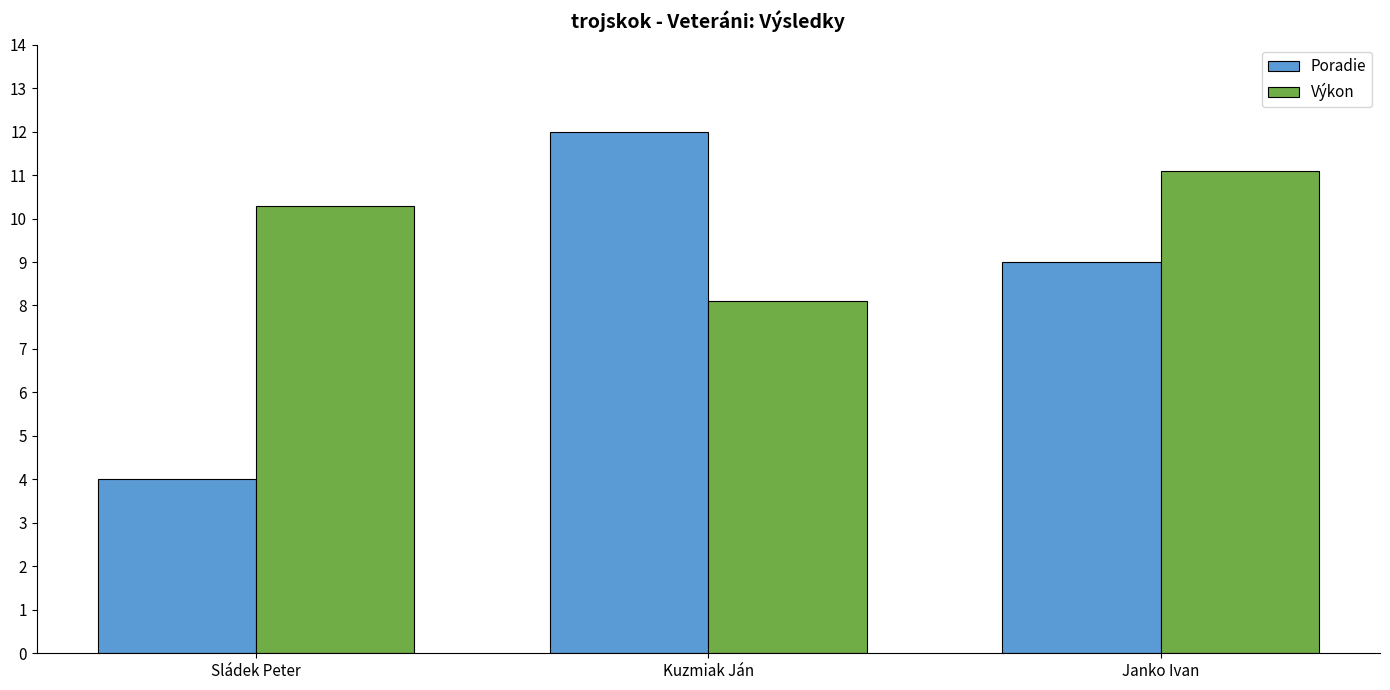

At which label is Výkon closest to 9?

Kuzmiak Ján